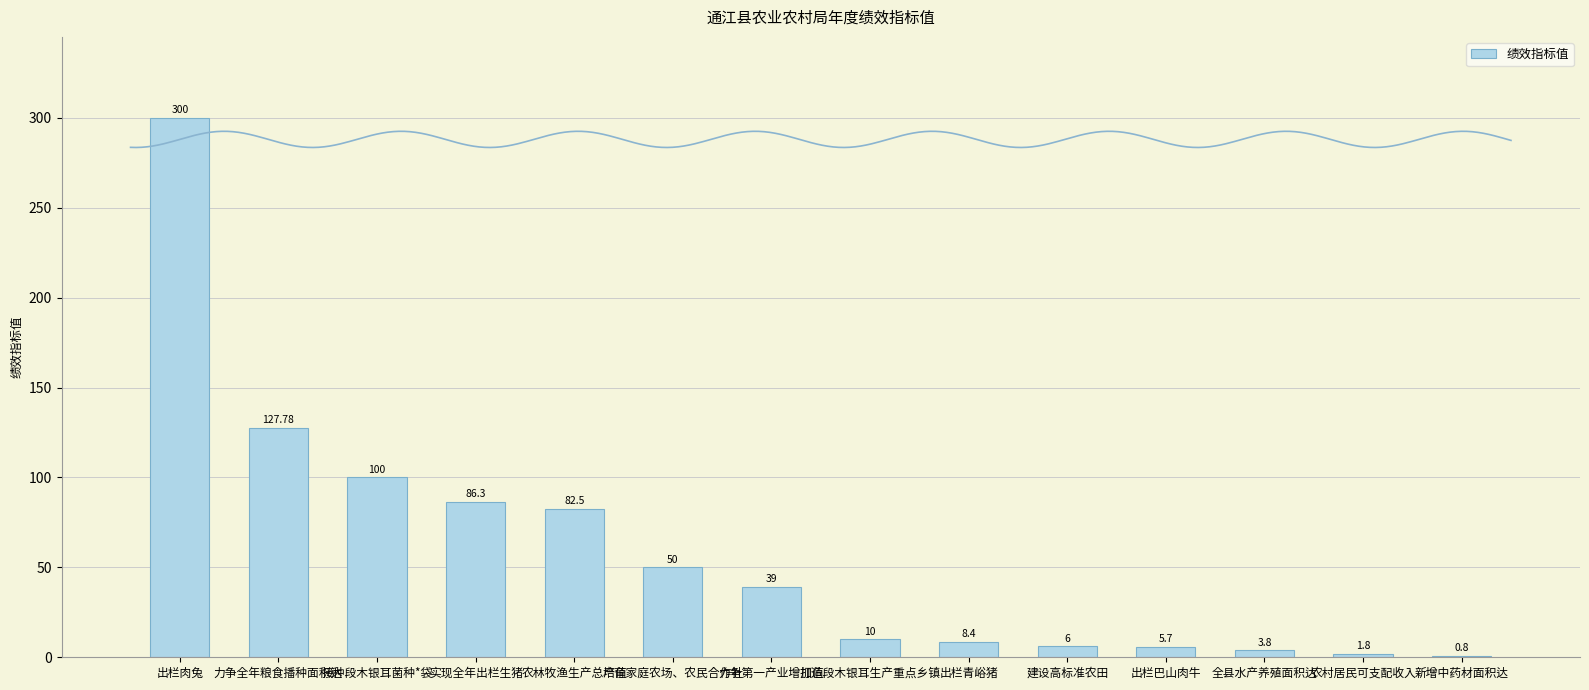

Does the chart contain any negative values?

No